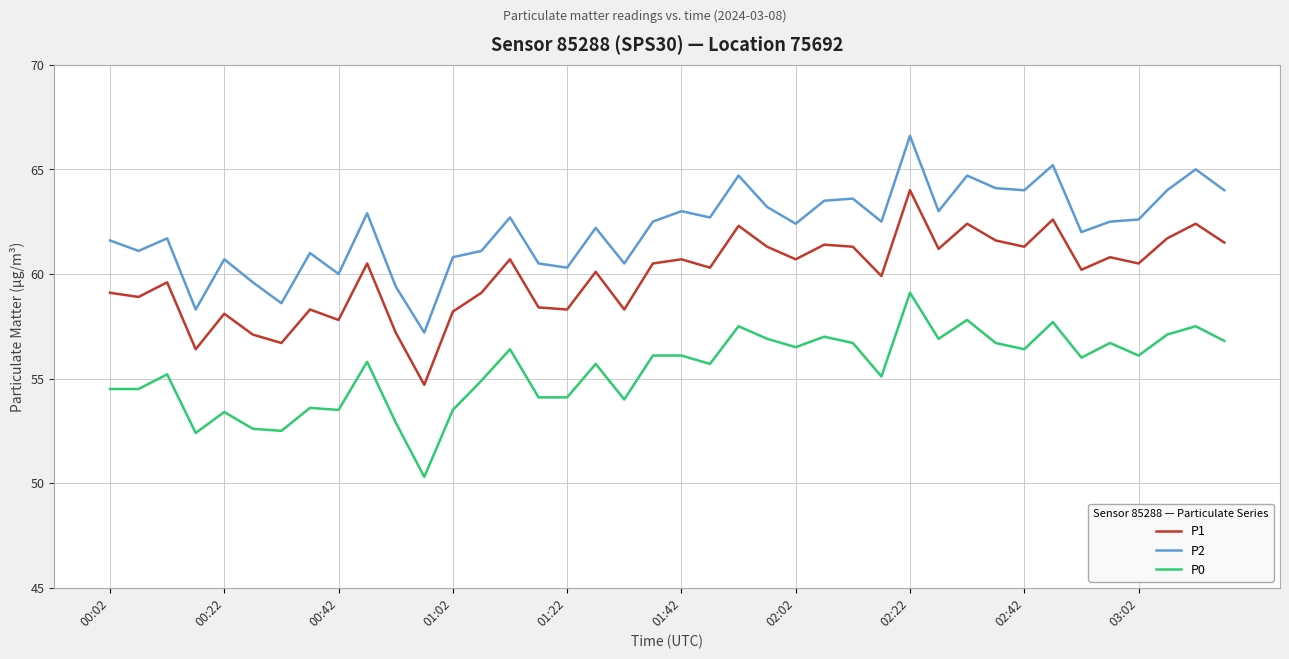

True or false: P1 and P2 cross at least once.

False